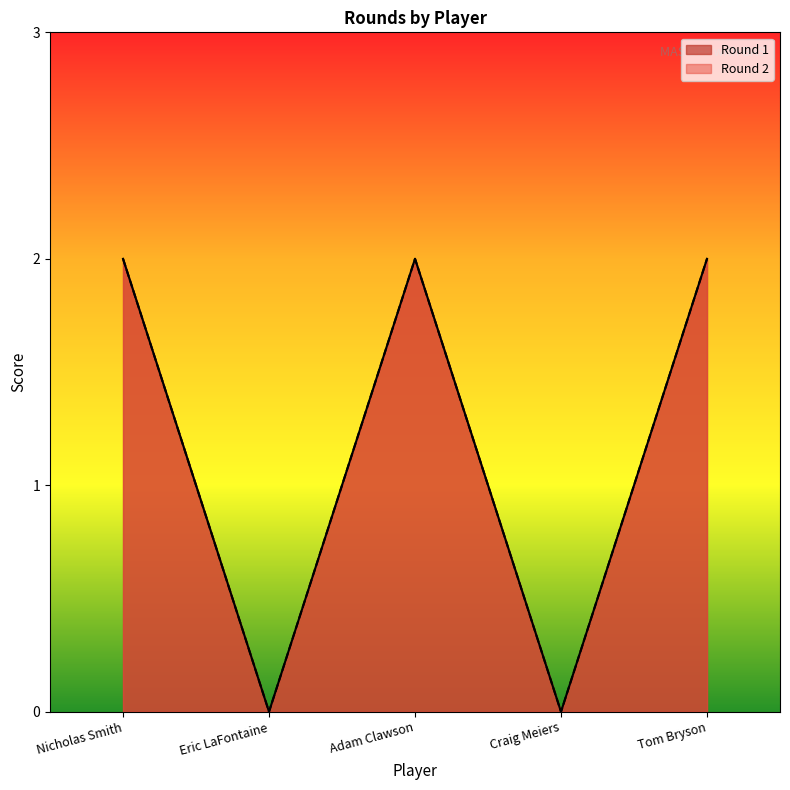

What is the label of the 3rd point from the left?

Adam Clawson